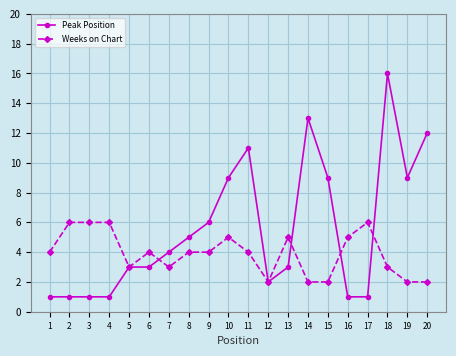

What is the value of the Weeks on Chart point at the 10th from the left?

5